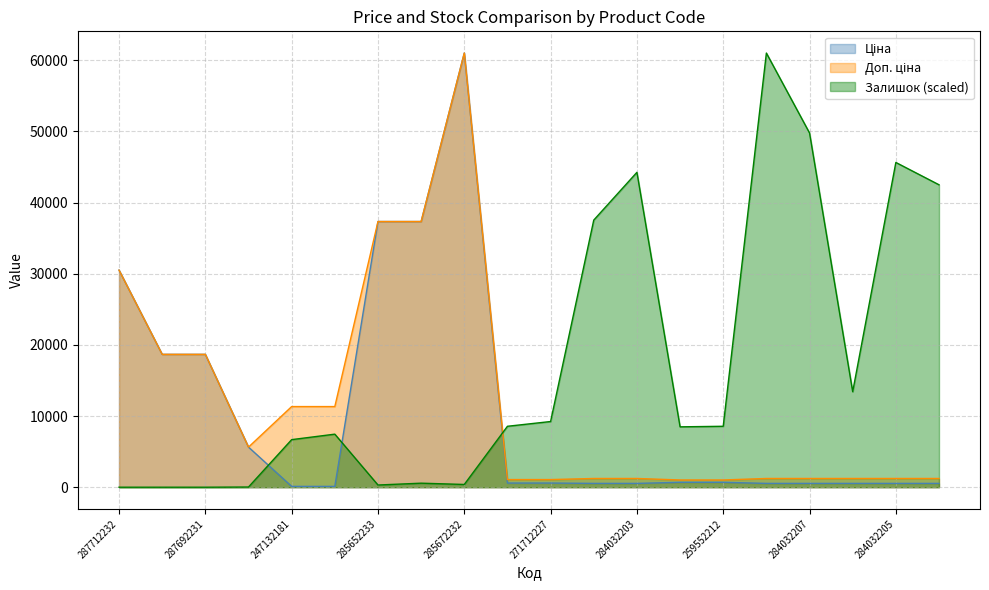

What is the label of the 20th point from the right?

287712232